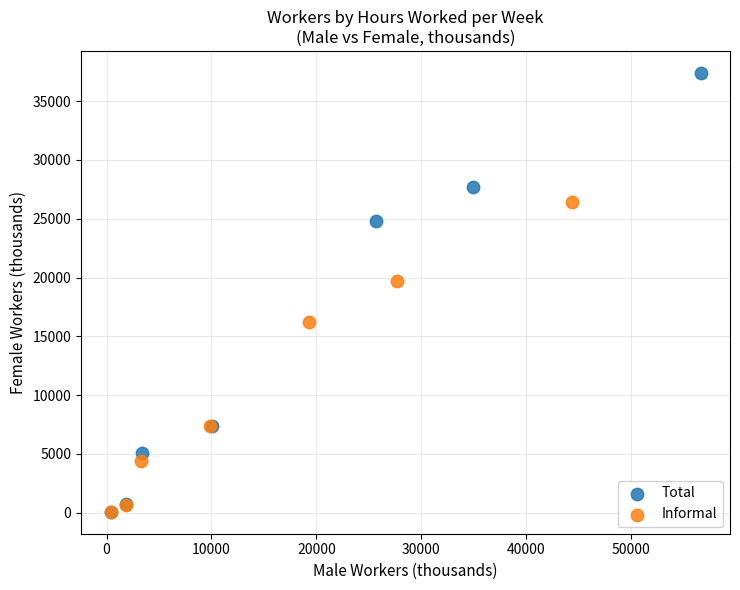

What are all the series names shown in the legend?

Total, Informal